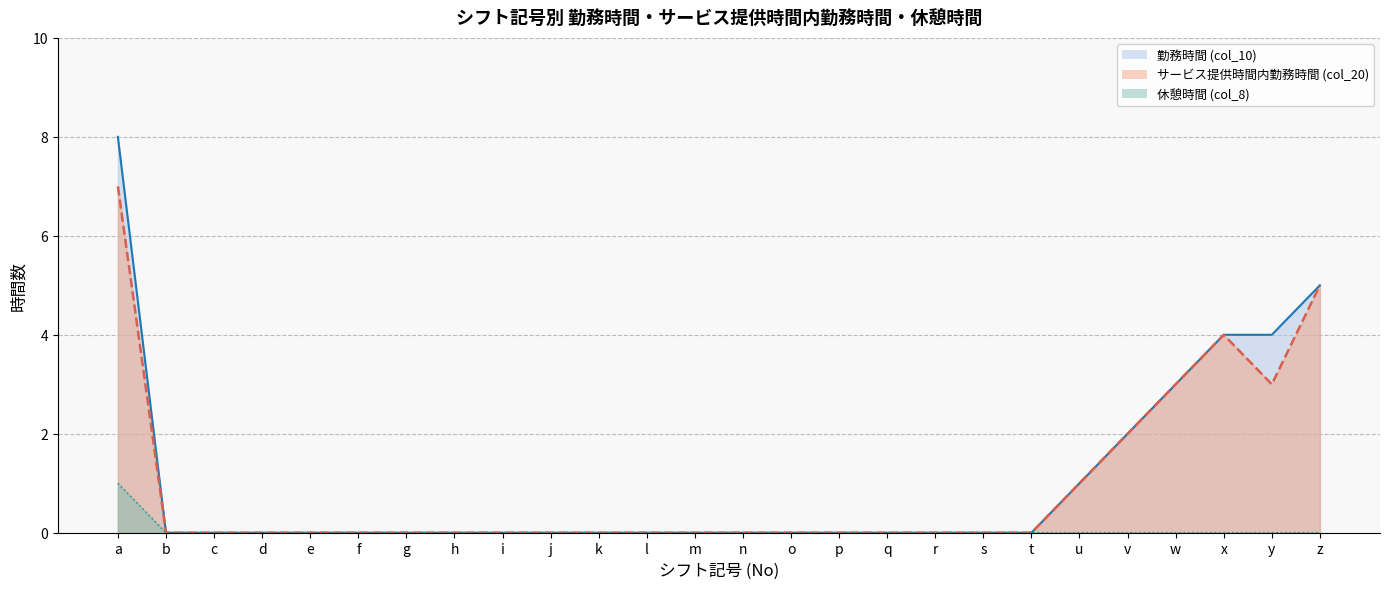

What is the difference between the 勤務時間 (col_10) values at o and a?

8